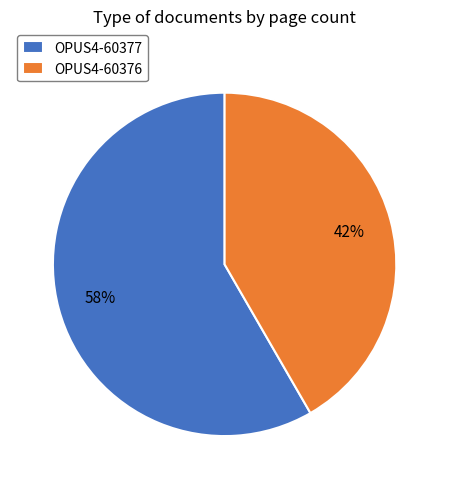

How many segments does this pie chart have?

2